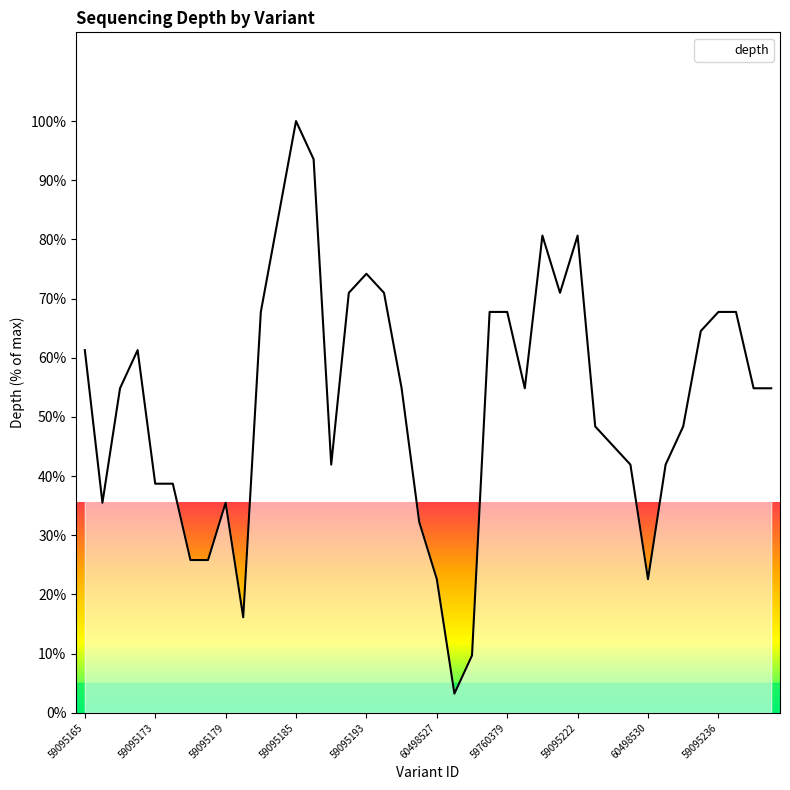

Count the number of values greater than 54.

22